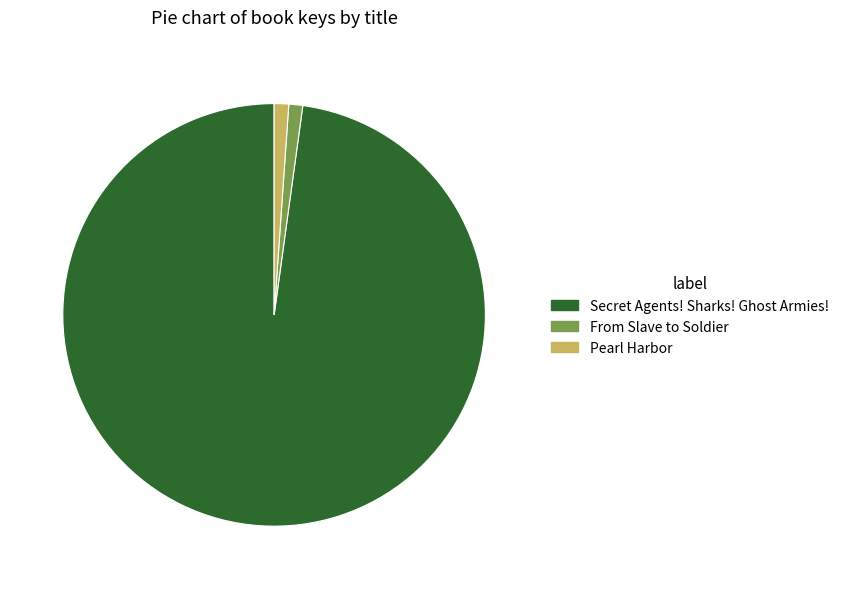

Which slice is the largest?

Secret Agents! Sharks! Ghost Armies!